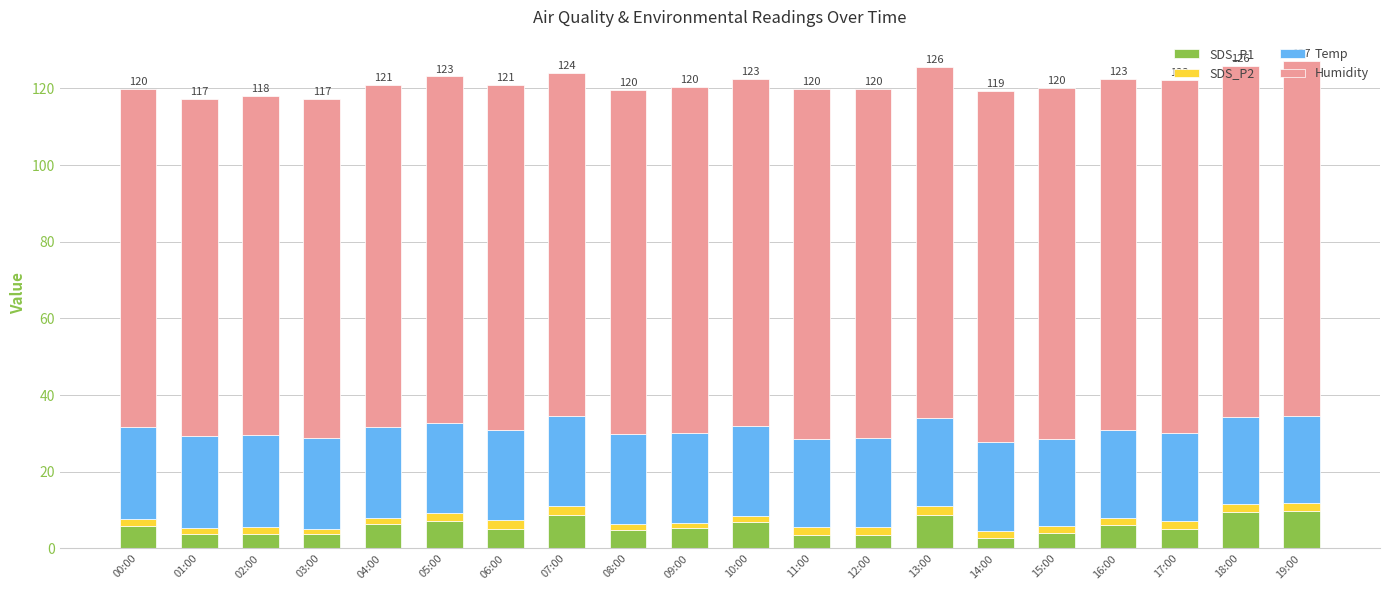

Does the chart contain stacked bars?

Yes